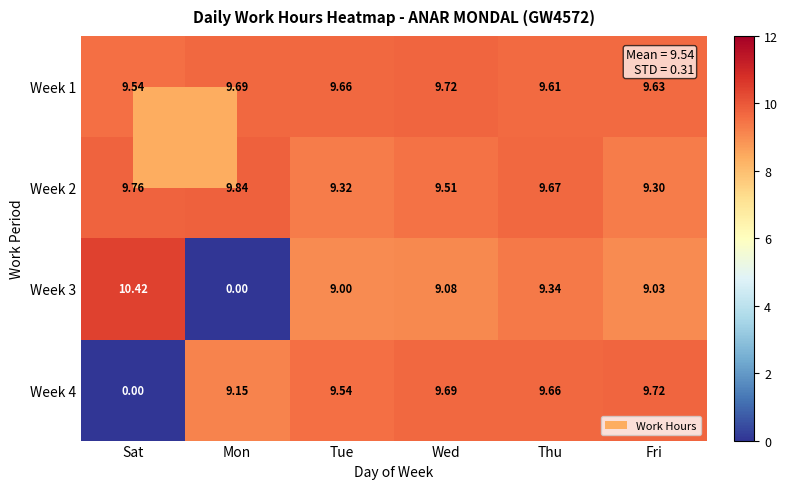

At Fri, list the series in order from smallest to largest.

Week 3, Week 2, Week 1, Week 4